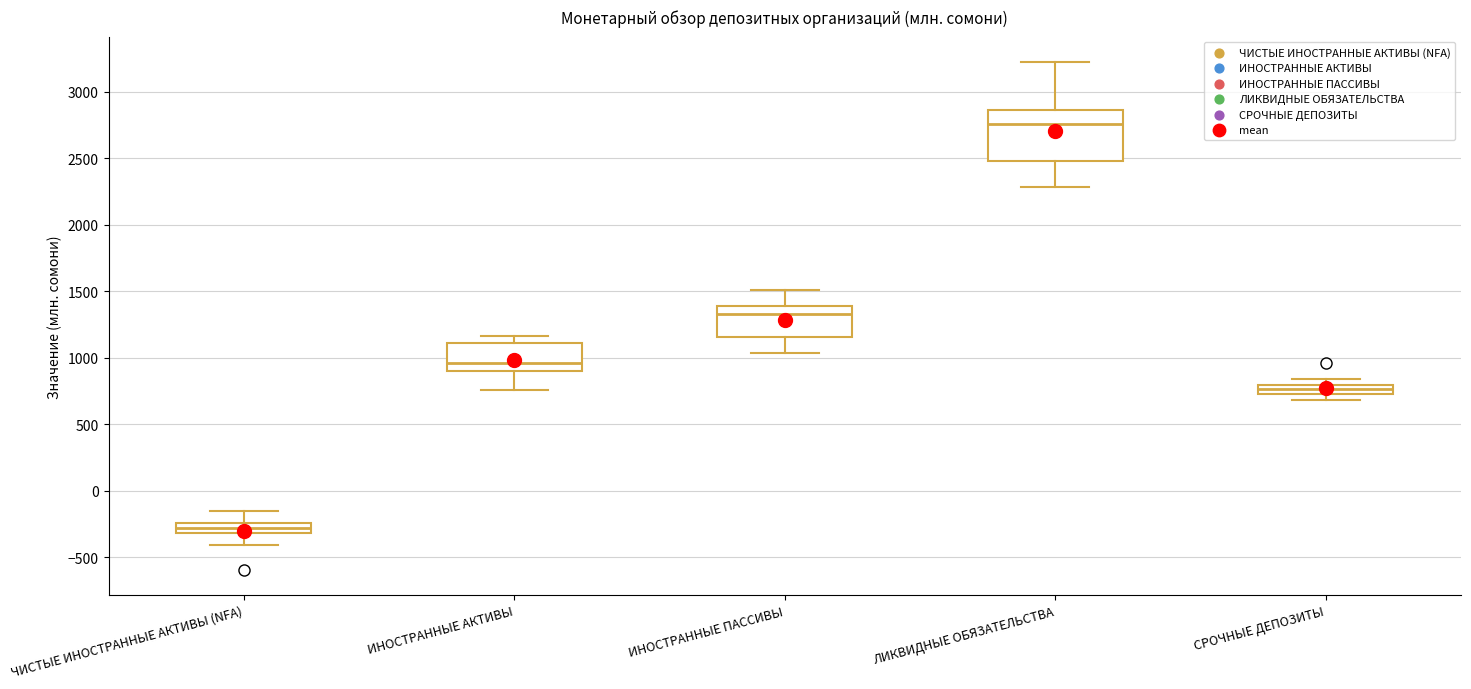

Comparing the boxes themselves (not the whiskers), which one is the tallest?

ЛИКВИДНЫЕ ОБЯЗАТЕЛЬСТВА